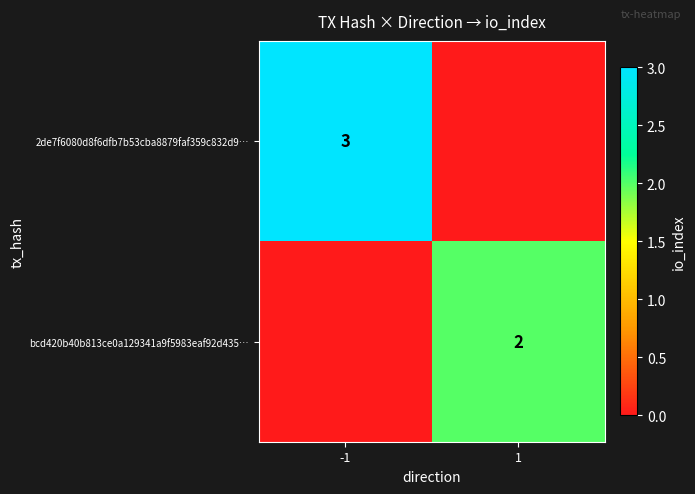

Is it true that bcd420b40b813ce0a129341a9f5983eaf92d435… equals 0 at 1?

False